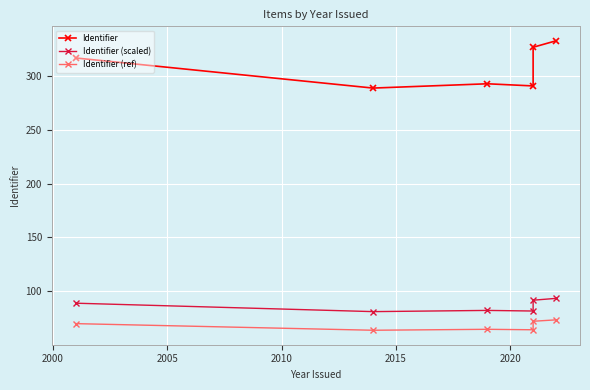

What are all the series names shown in the legend?

Identifier, Identifier (scaled), Identifier (ref)